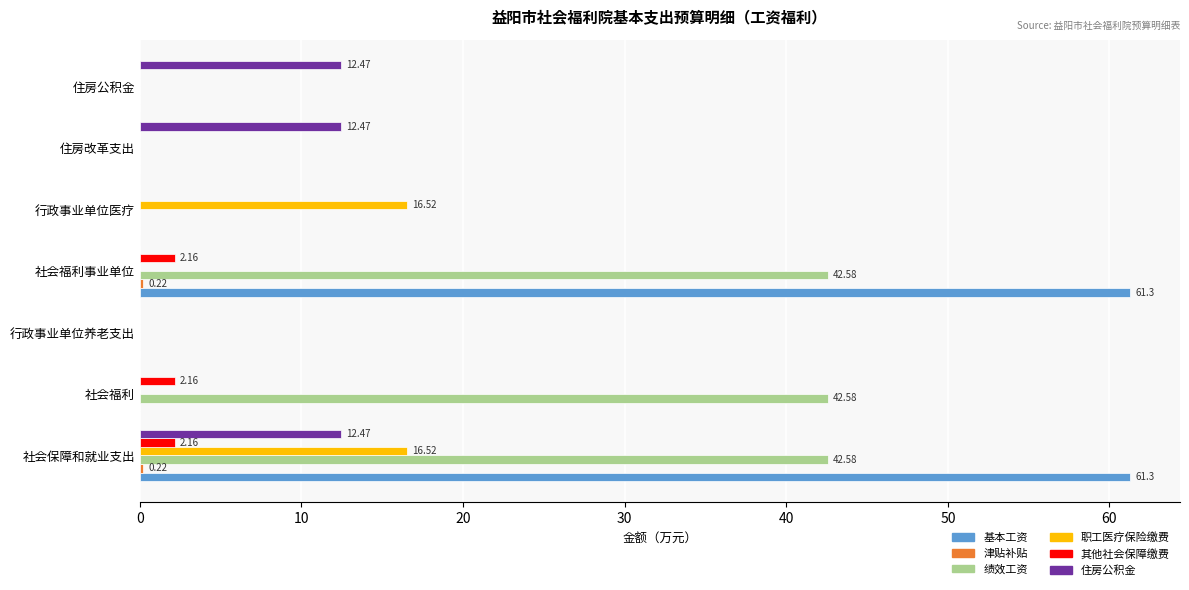

What is the sum of all 其他社会保障缴费 values?

6.5